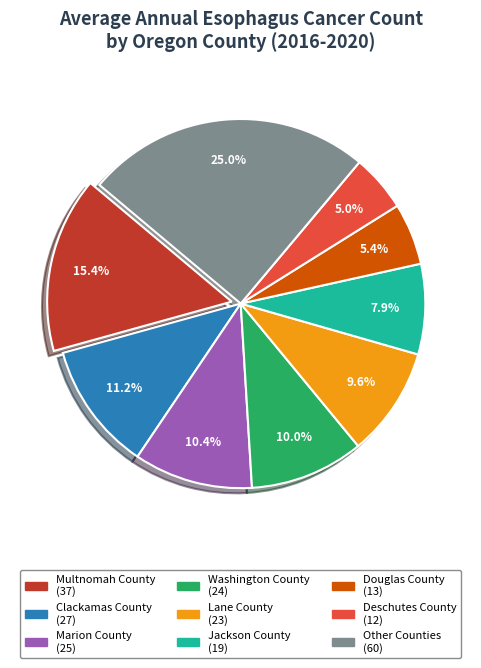

Does any single category account for the majority?

No